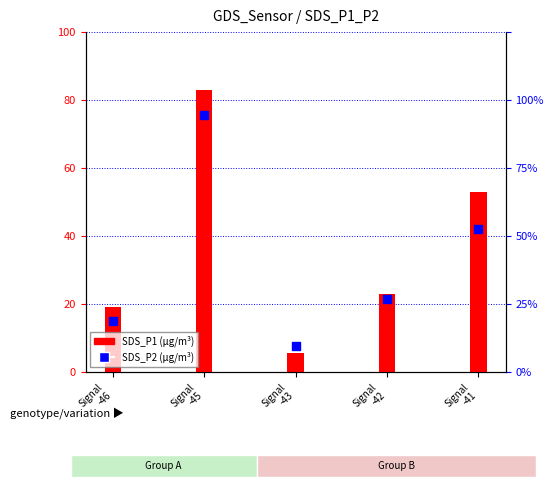

Which series has the widest spread of Y values?

SDS_P1